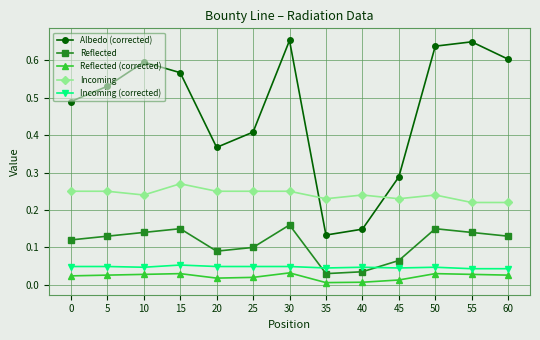

Between 20 and 55, which series saw the biggest shift?

Albedo (corrected)